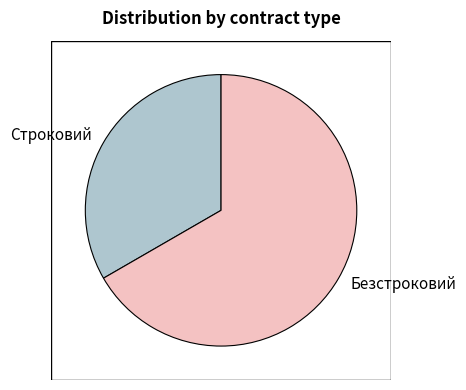

The Строковий slice represents 20% of the pie. True or false?

False